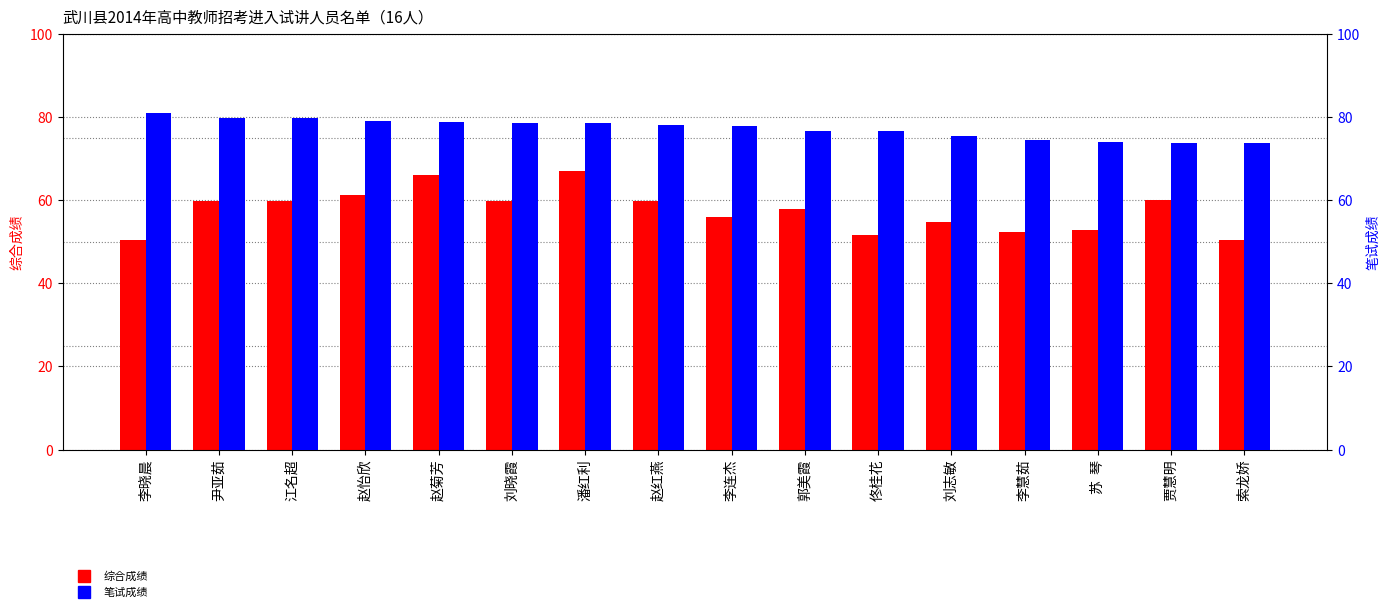

Where does the 笔试成绩 series first go above 77?

李晓晨